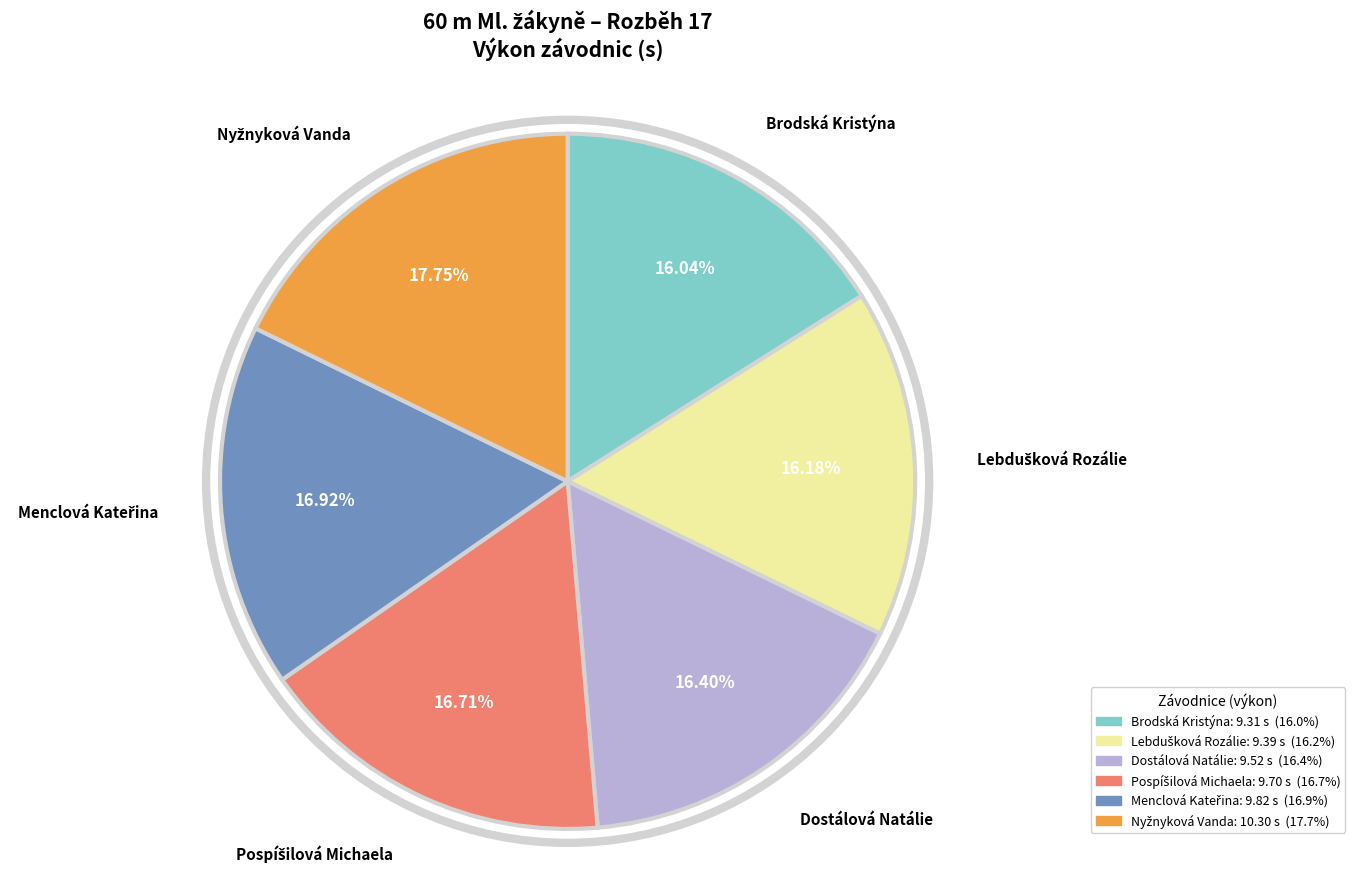

Does Brodská Kristýna account for over 50% of the chart?

No